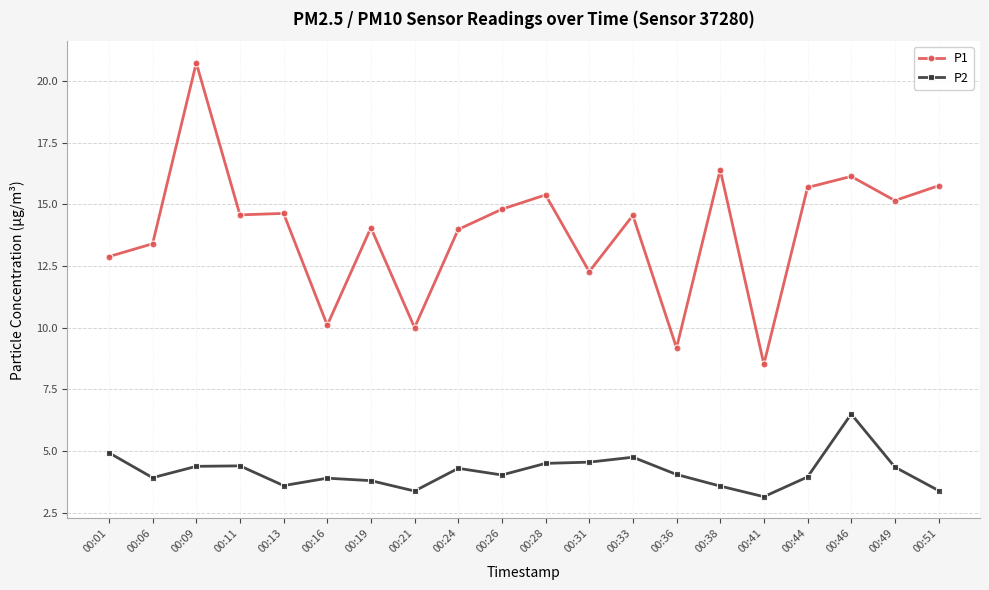

Between 00:06 and 00:16, which series saw the biggest shift?

P1